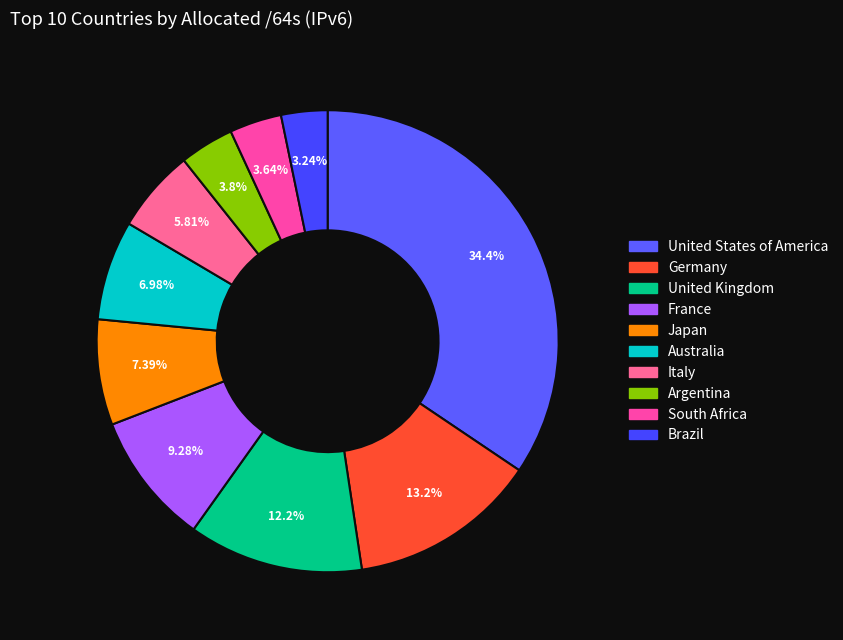

Combined, do Japan and Germany account for over 50%?

No